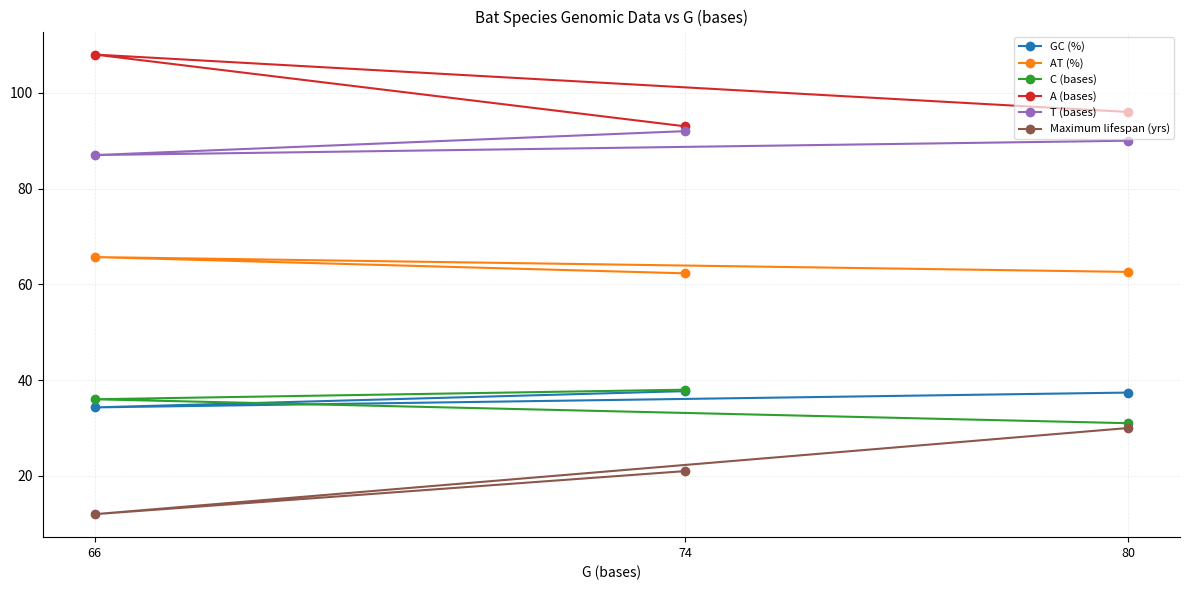

At which category is the sum across all series the highest?

80